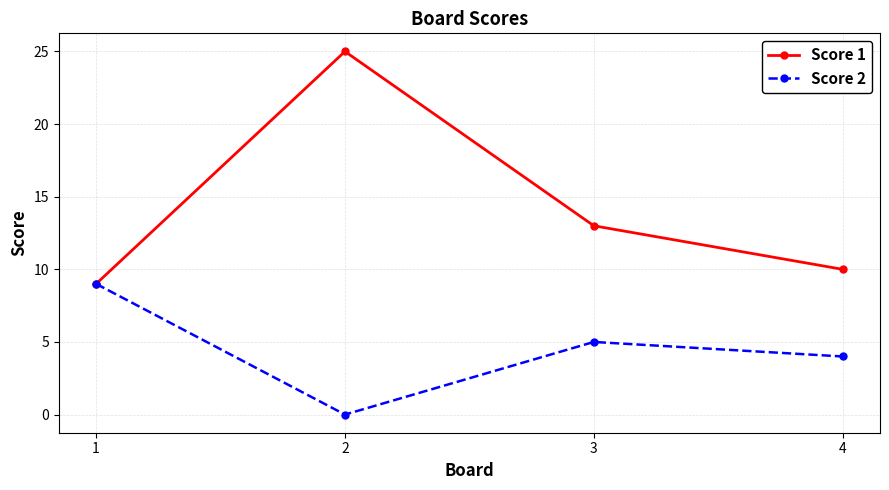

Between 1 and 4, which series saw the biggest shift?

Score 2